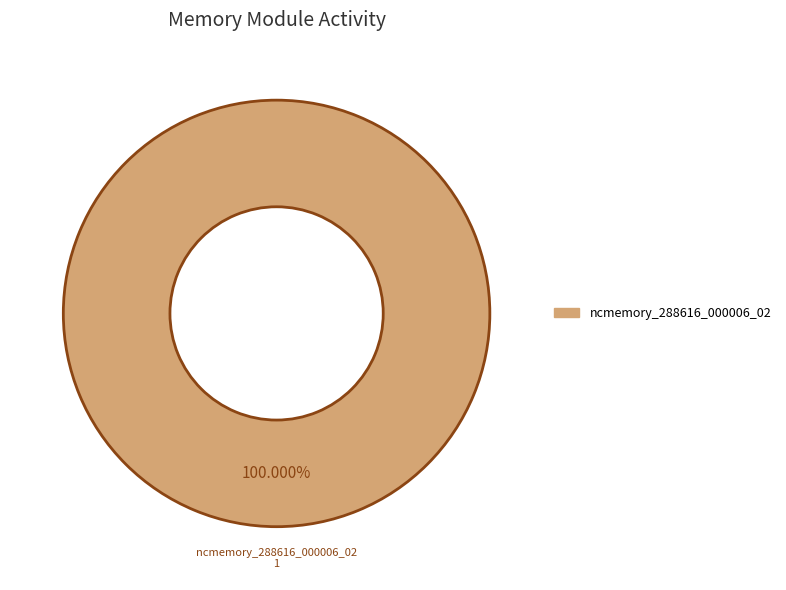

Does any single category account for the majority?

Yes